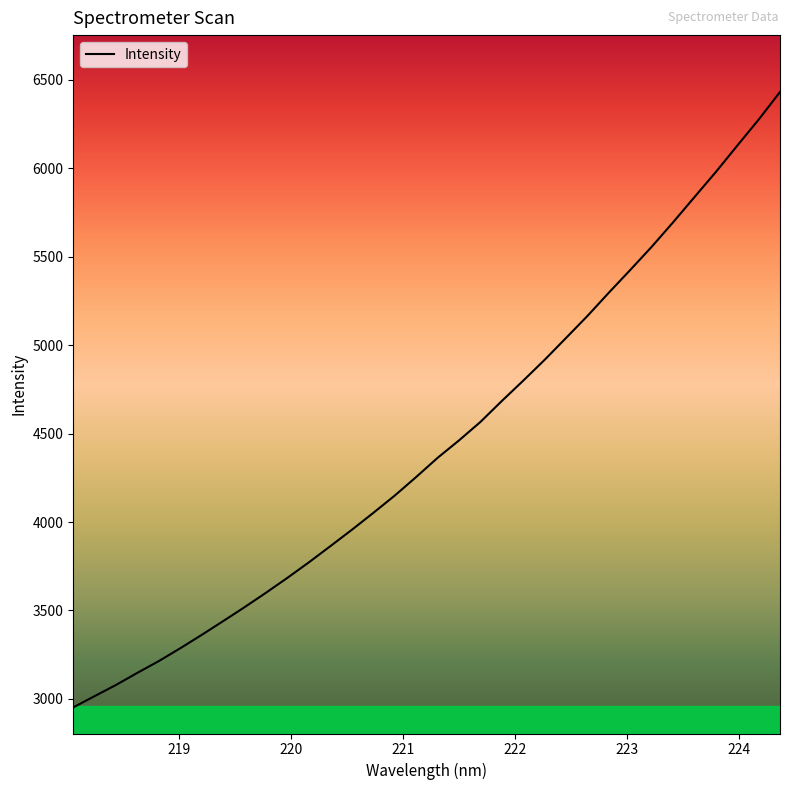

What is the difference between the maximum and minimum values?

3477.8